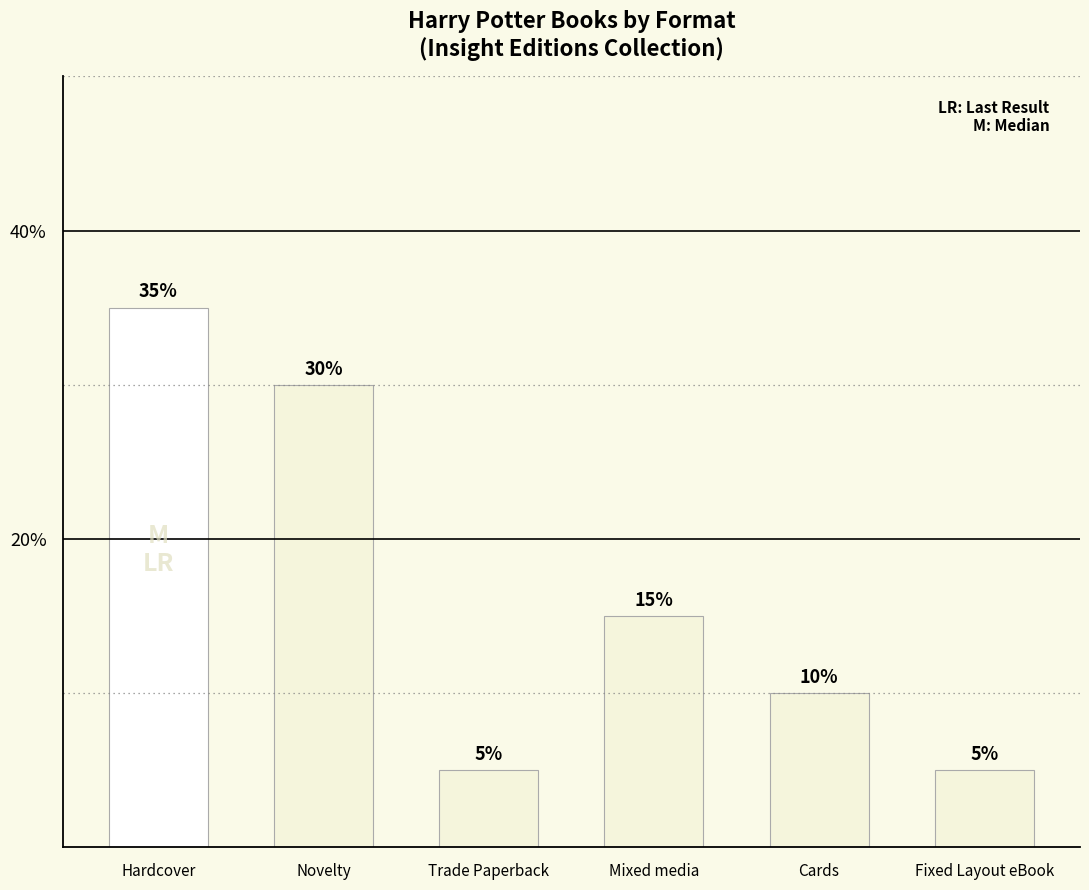

The value at Cards is 15. True or false?

False